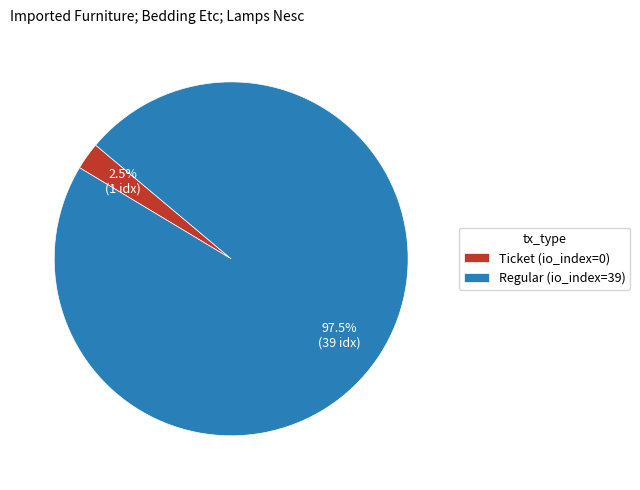

To the nearest percent, what is the difference between the Ticket (io_index=0) and Regular (io_index=39) slice percentages?

95%